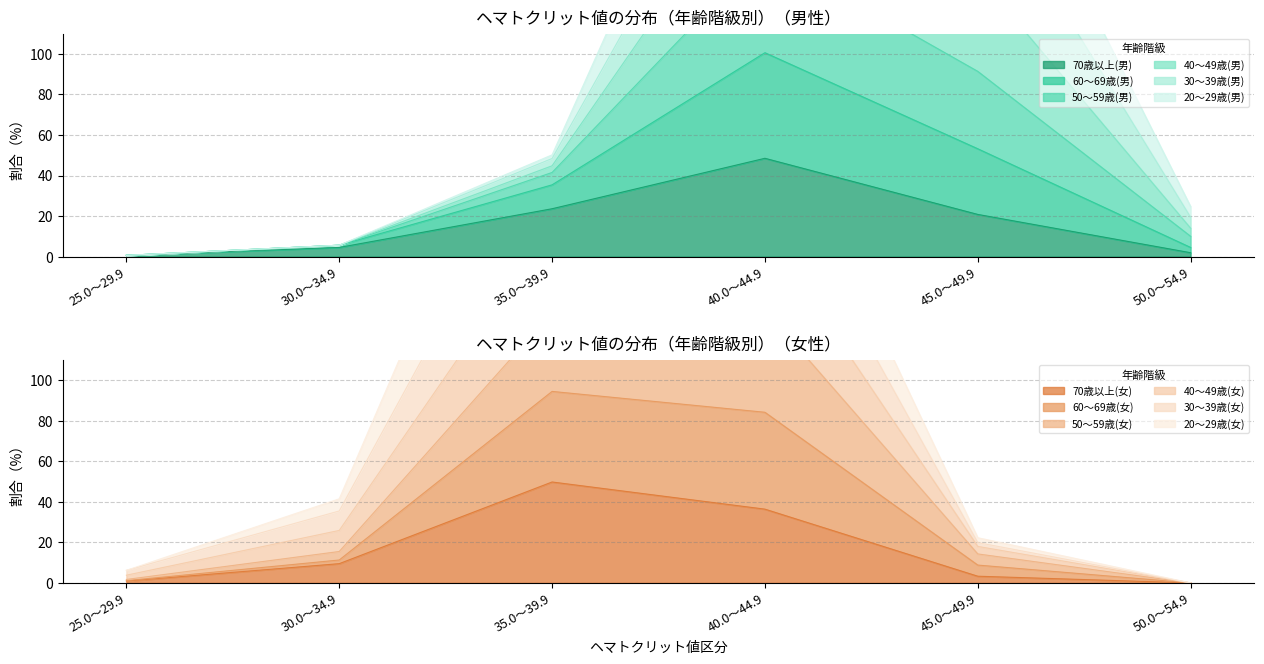

The value of 70歳以上(男) at 30.0～34.9 is 4.5. True or false?

True